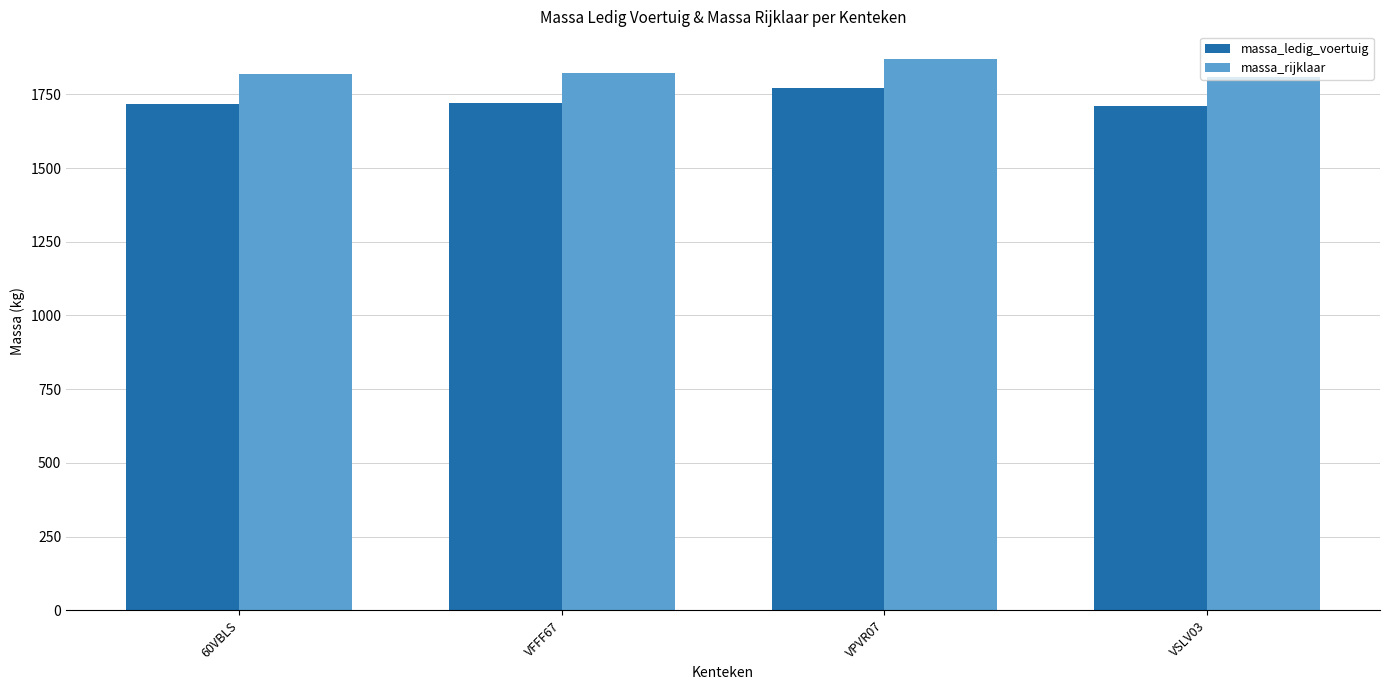

The value of massa_rijklaar at VPVR07 is 1870. True or false?

True